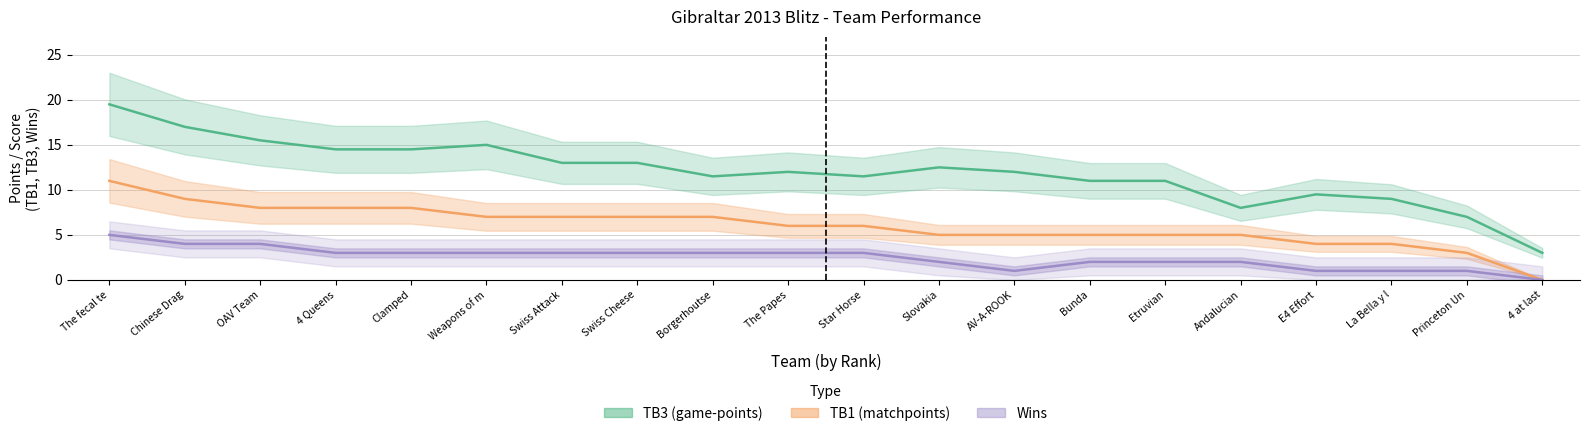

What is the difference between the highest and lowest values at Weapons of m?

12.0